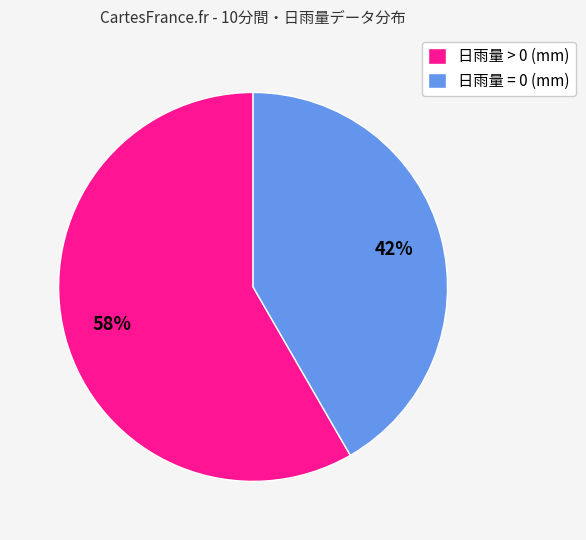

To the nearest percent, what is the average slice percentage?

50%